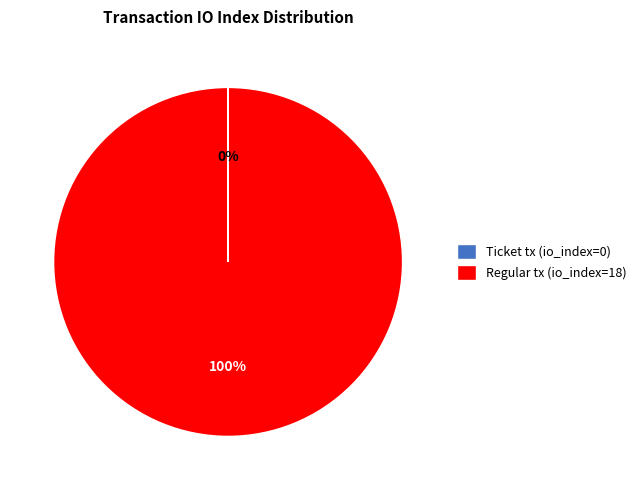

Does Ticket tx (io_index=0) account for over 50% of the chart?

No